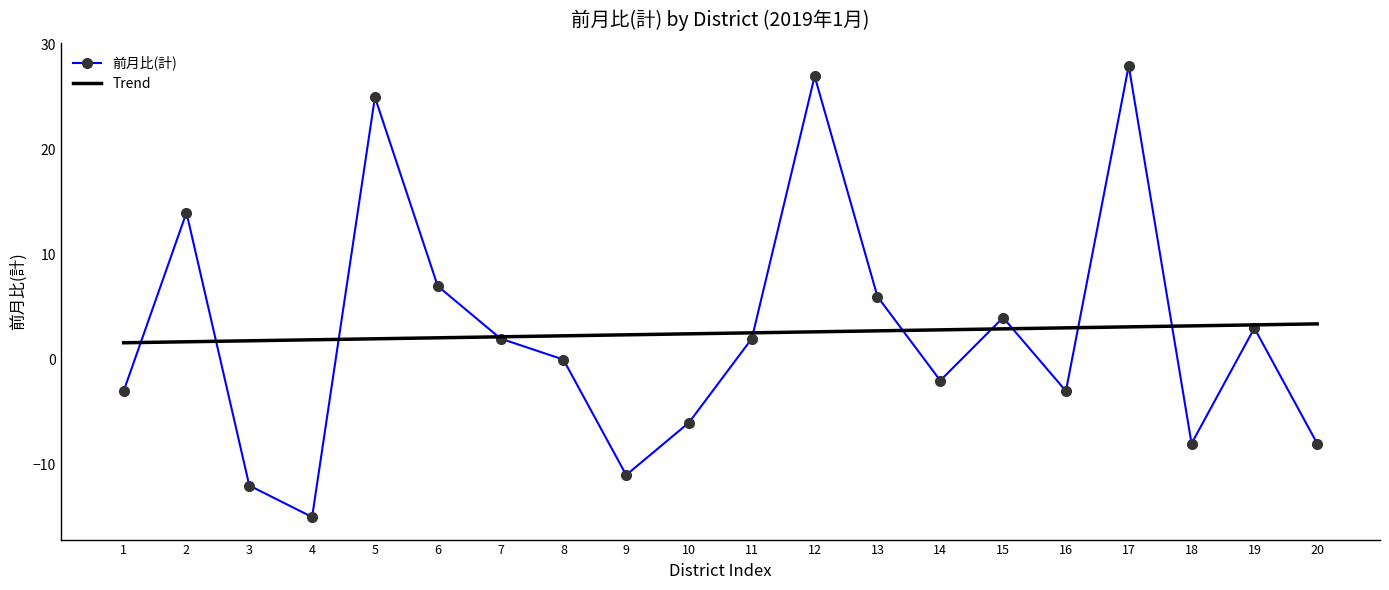

What is the minimum value shown in the chart?

-15.0